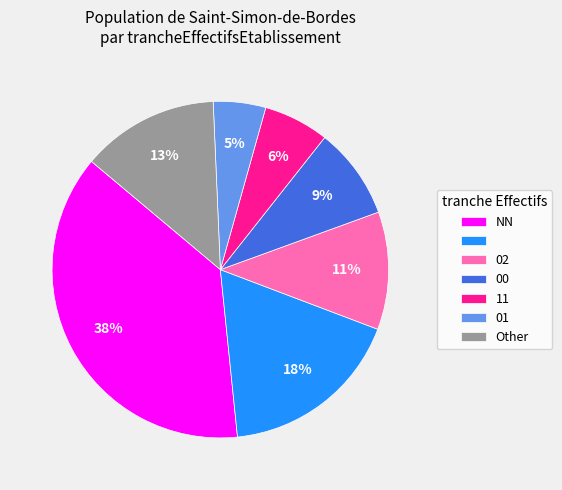

Count the number of slices in the pie.

7